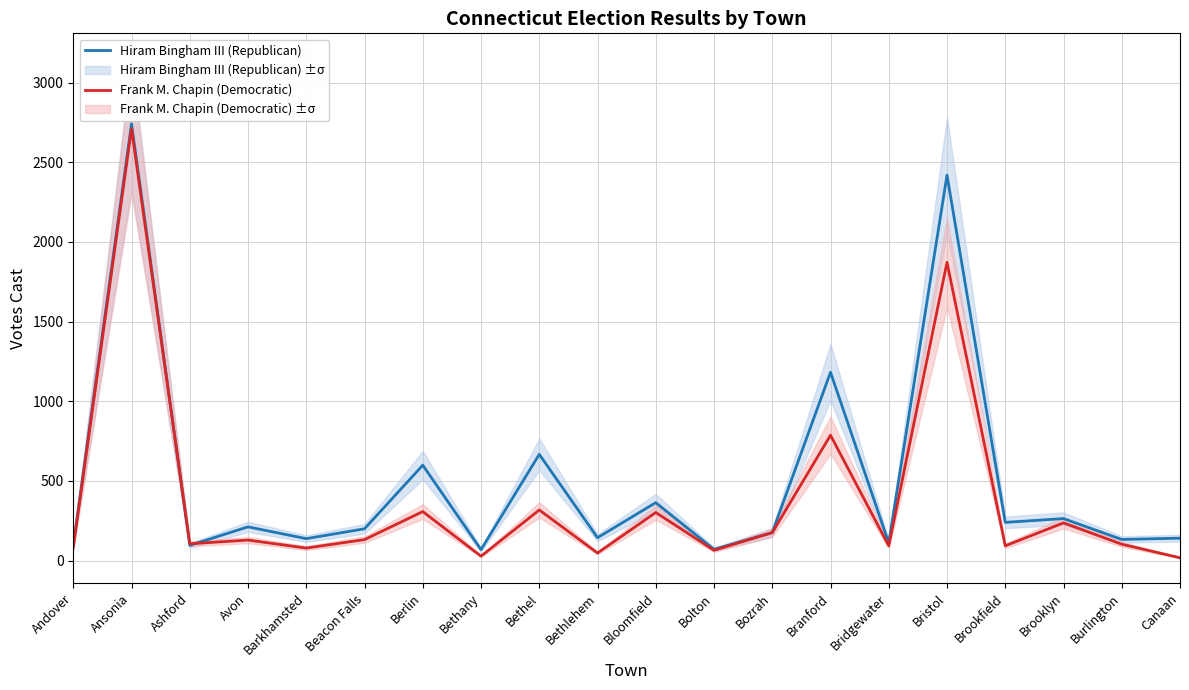

What is the difference between the maximum and minimum values in the Hiram Bingham III (Republican) series?

2672